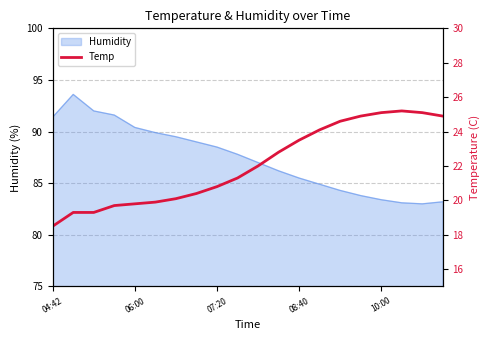

True or false: the data shows 31.2 at 9.

False